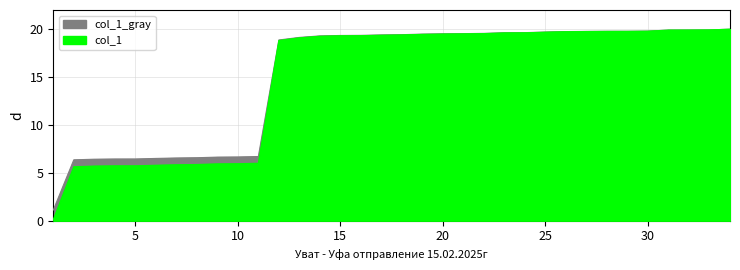

What is the smallest value displayed?

1.1